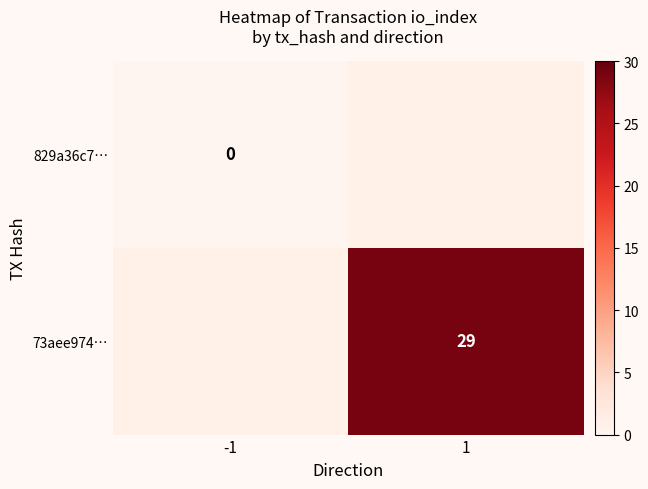

Is it true that 73aee974… equals 45 at 1?

False